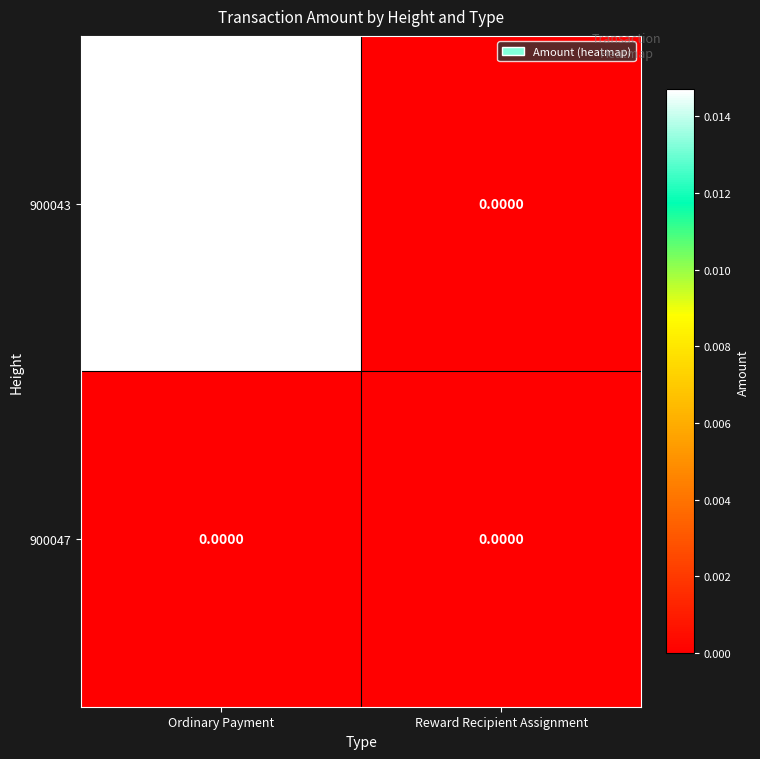

At which category is the sum across all series the highest?

Ordinary Payment